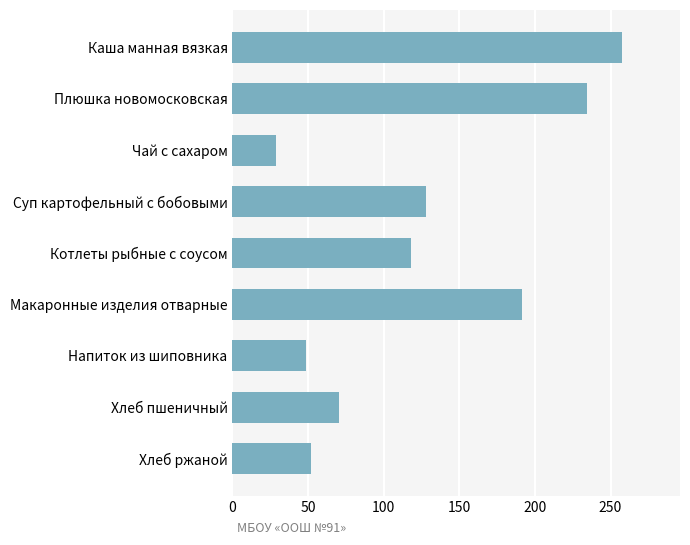

List the labels in order of value, largest first.

Каша манная вязкая, Плюшка новомосковская, Макаронные изделия отварные, Суп картофельный с бобовыми, Котлеты рыбные с соусом, Хлеб пшеничный, Хлеб ржаной, Напиток из шиповника, Чай с сахаром